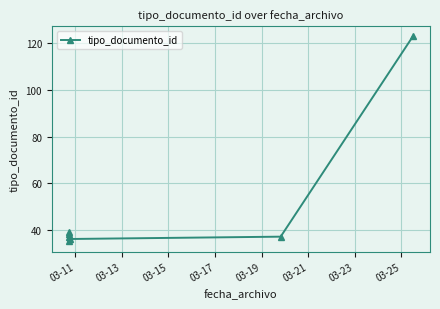

How many interior local peaks (higher than both neighbors) does the data have?

1